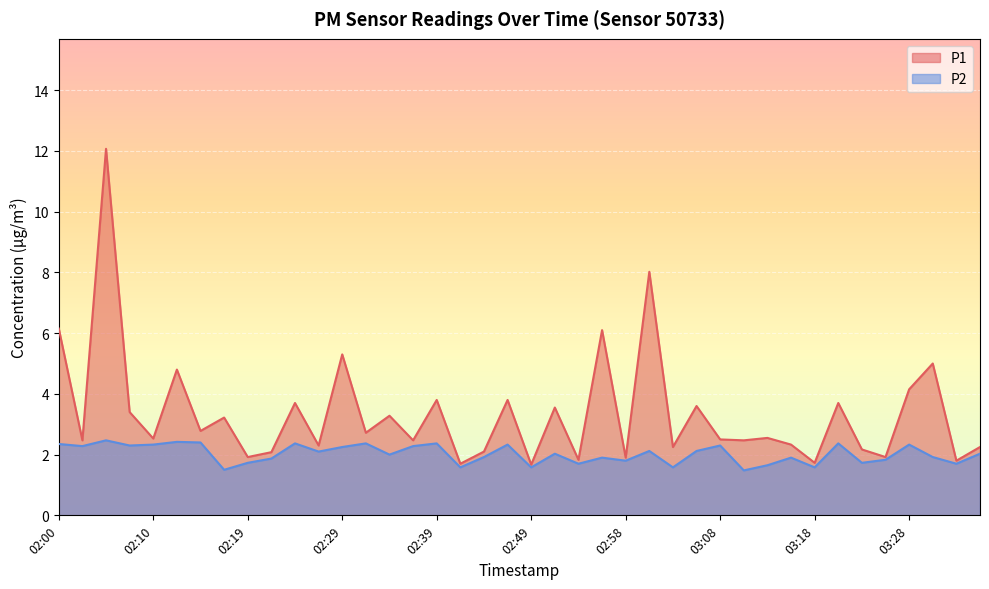

Where is P2 nearest to the value 1?

03:11